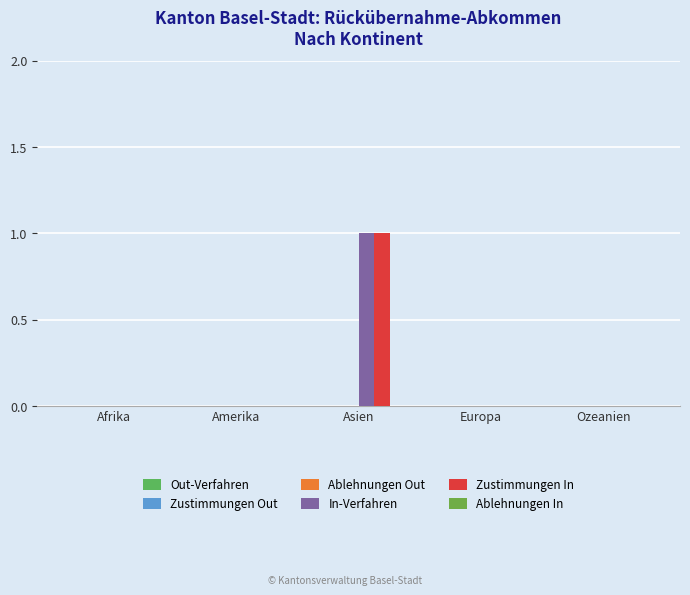

Is it true that In-Verfahren equals -1 at Europa?

False